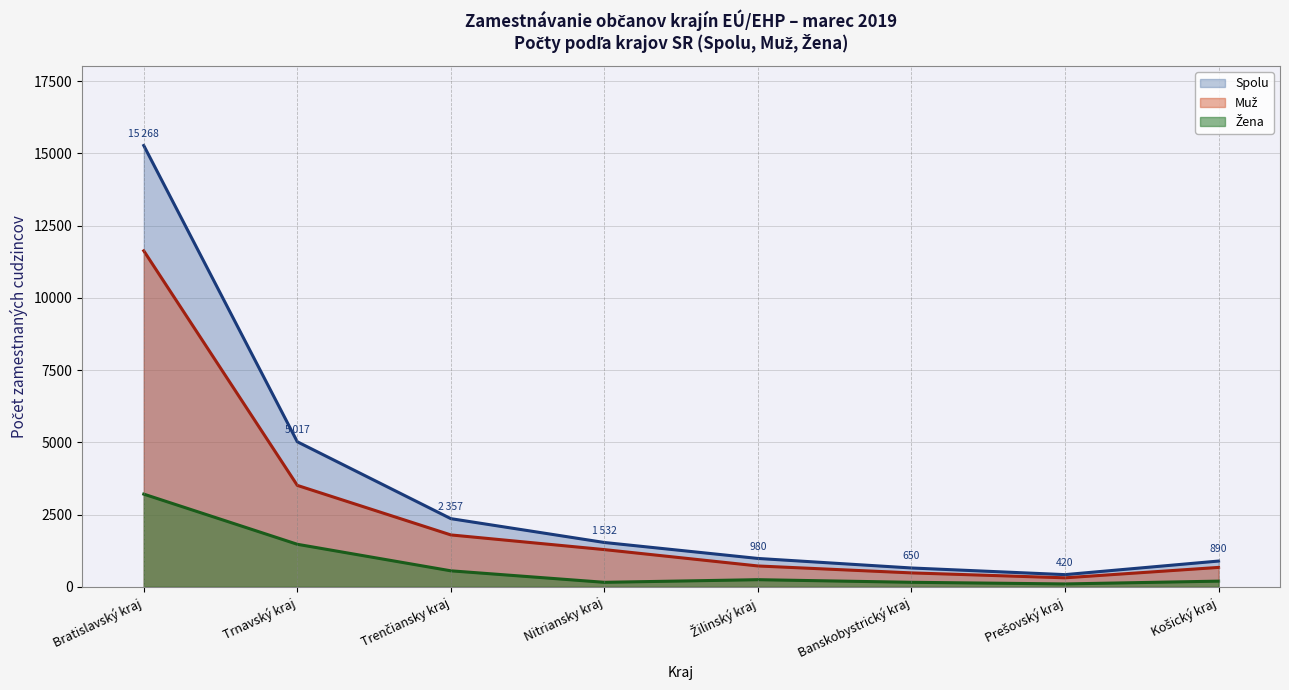

What is the difference between the second highest and minimum values in the Muž series?

3198